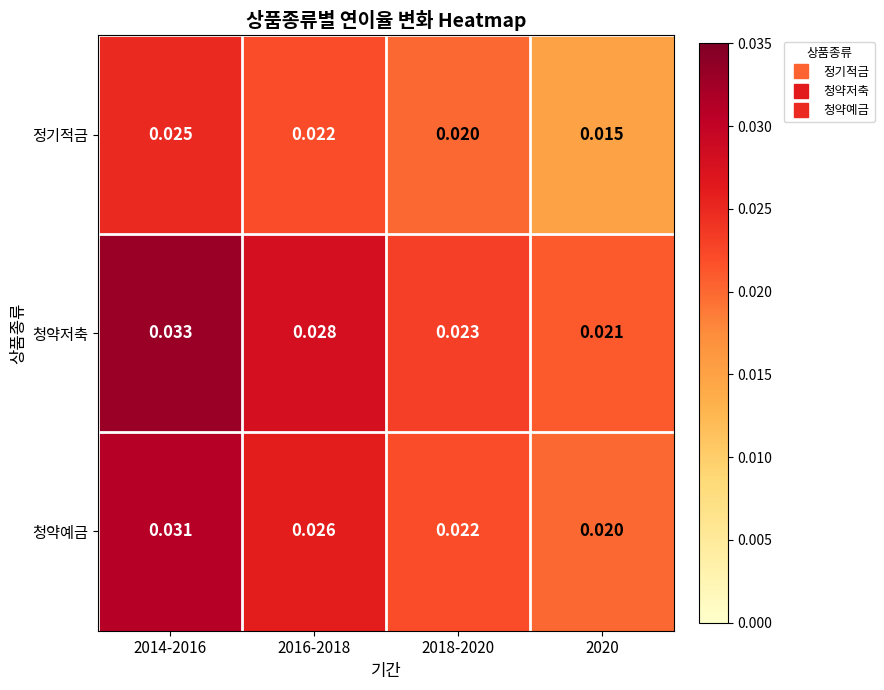

Which series changed the most between 2014-2016 and 2020?

청약저축